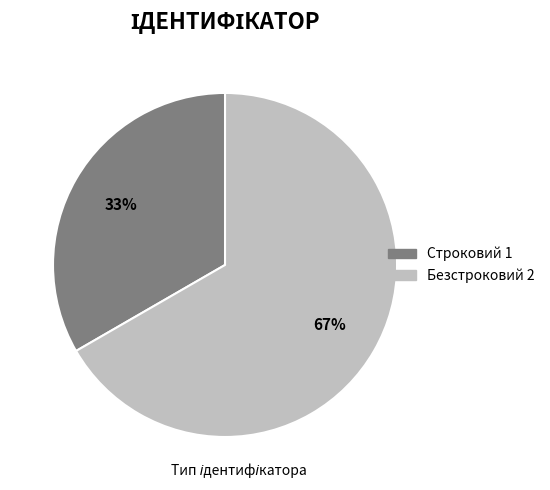

Which category accounts for the majority?

Безстроковий